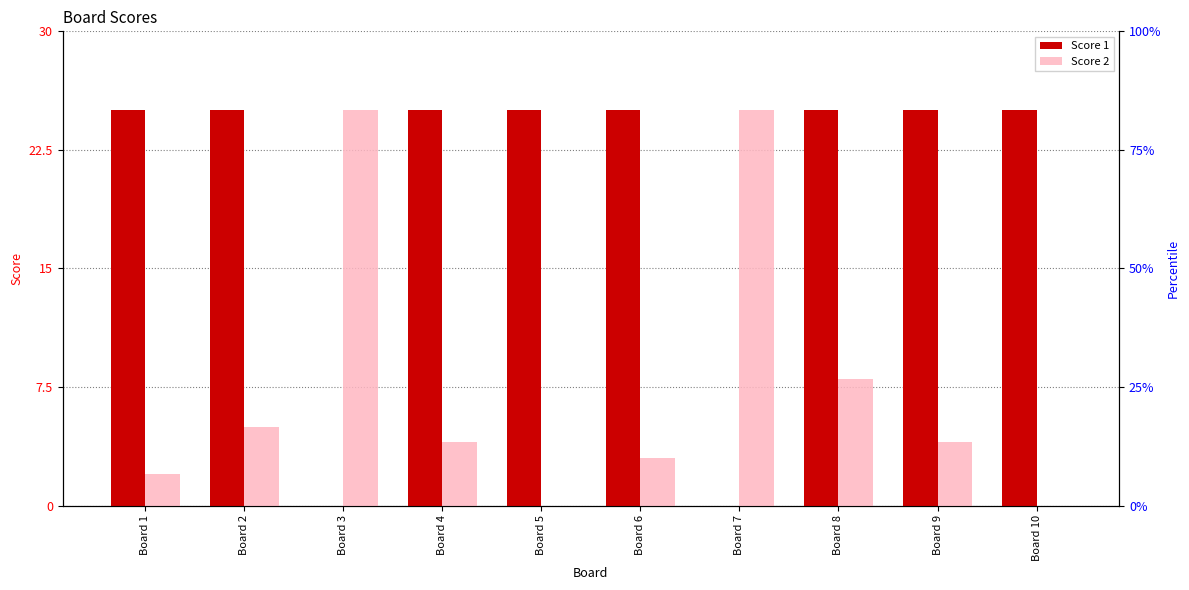

Is it true that Score 2 equals 0 at Board 10?

True